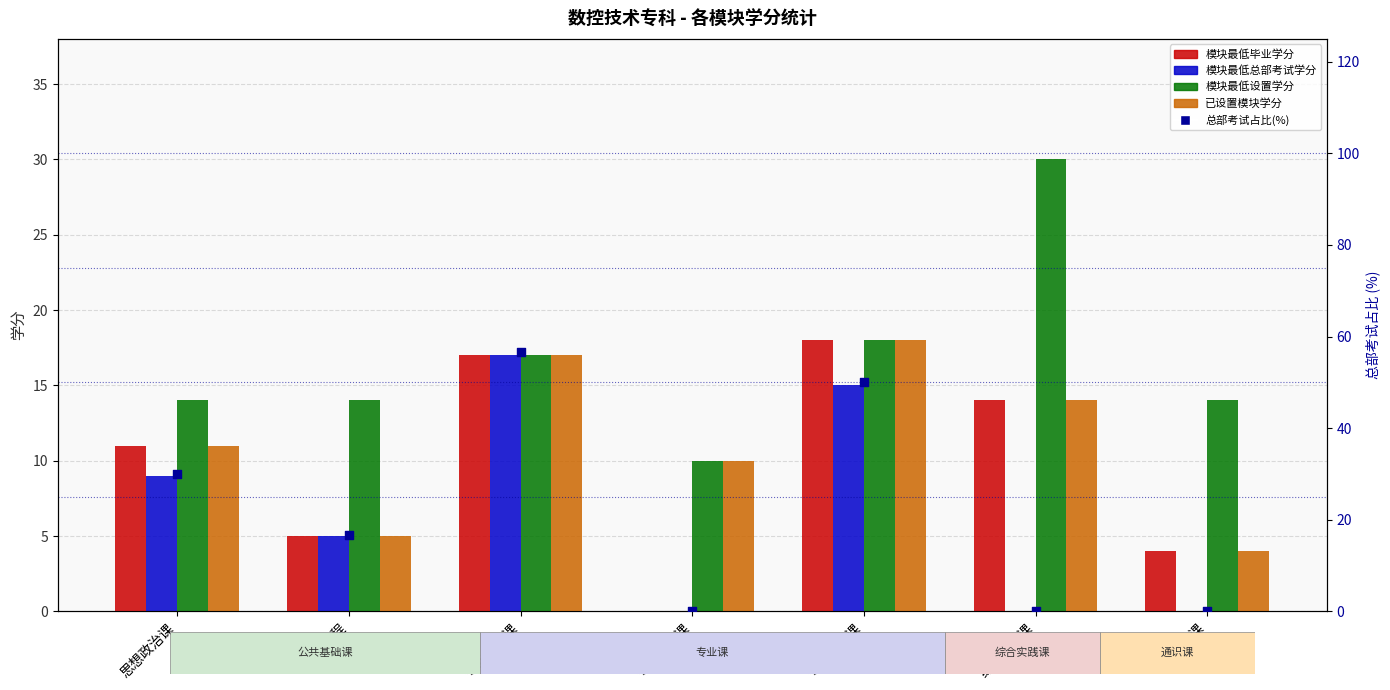

Which series reaches the maximum Y coordinate?

总部考试占比(%)